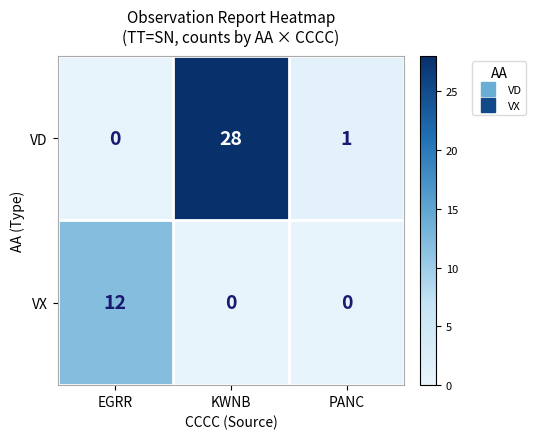

Reading left to right, extract all data points from this chart.

VD: 0	28	1
VX: 12	0	0